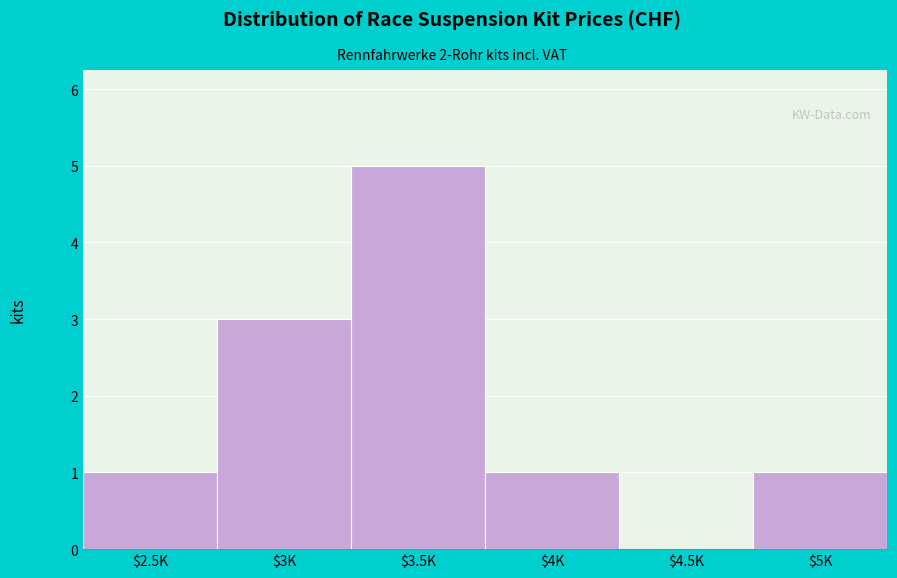

What is the greatest value displayed?

5